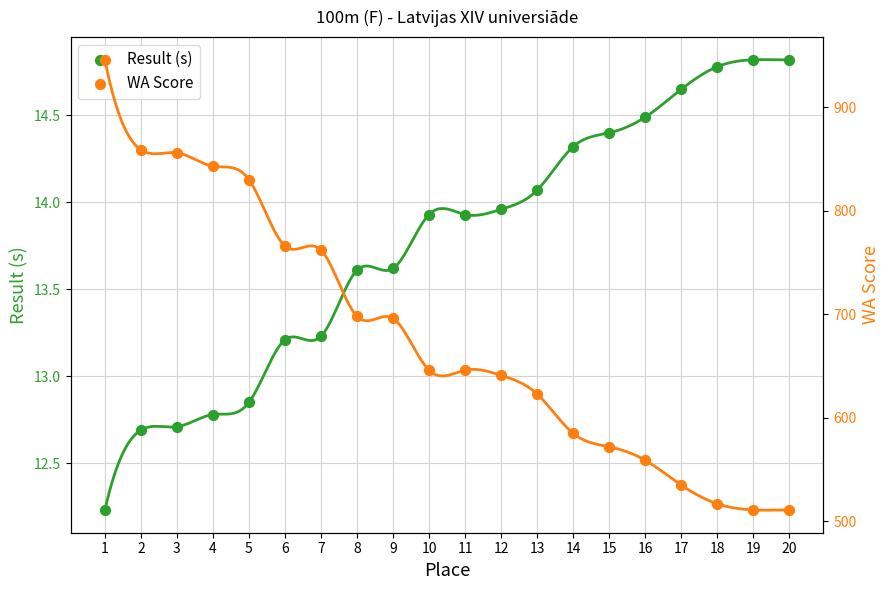

Is the value of WA Score at 13 greater than the value of Result (s) at 3?

Yes